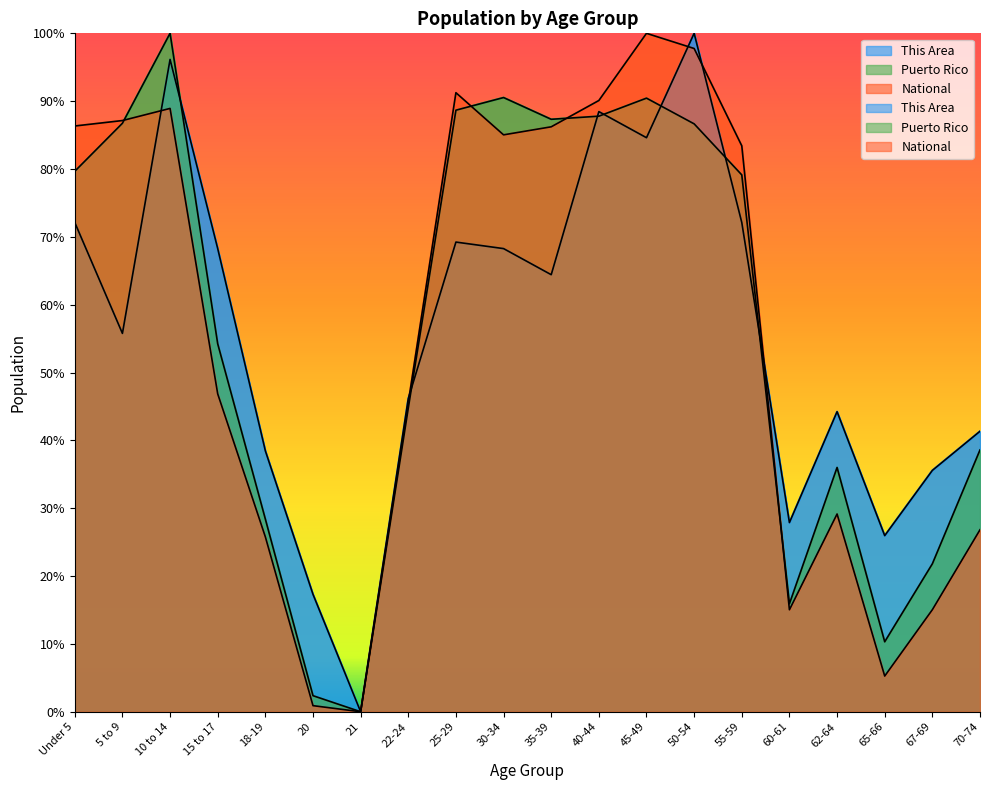

Rank the series by their average value, from lowest to highest.

National, This Area, Puerto Rico